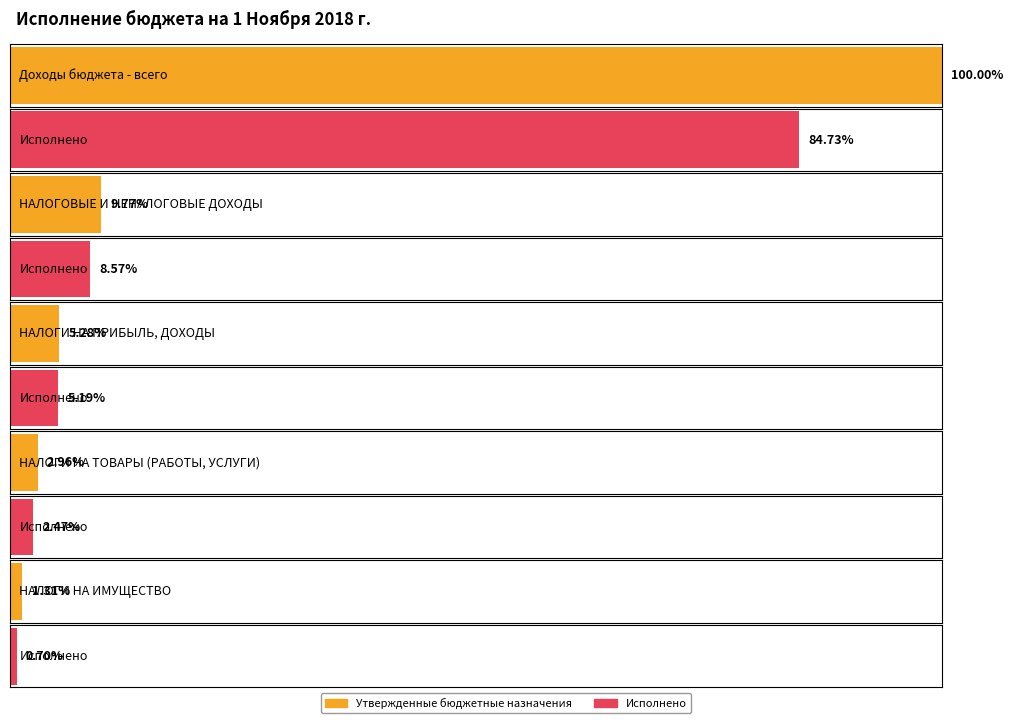

Are the bars horizontal?

Yes